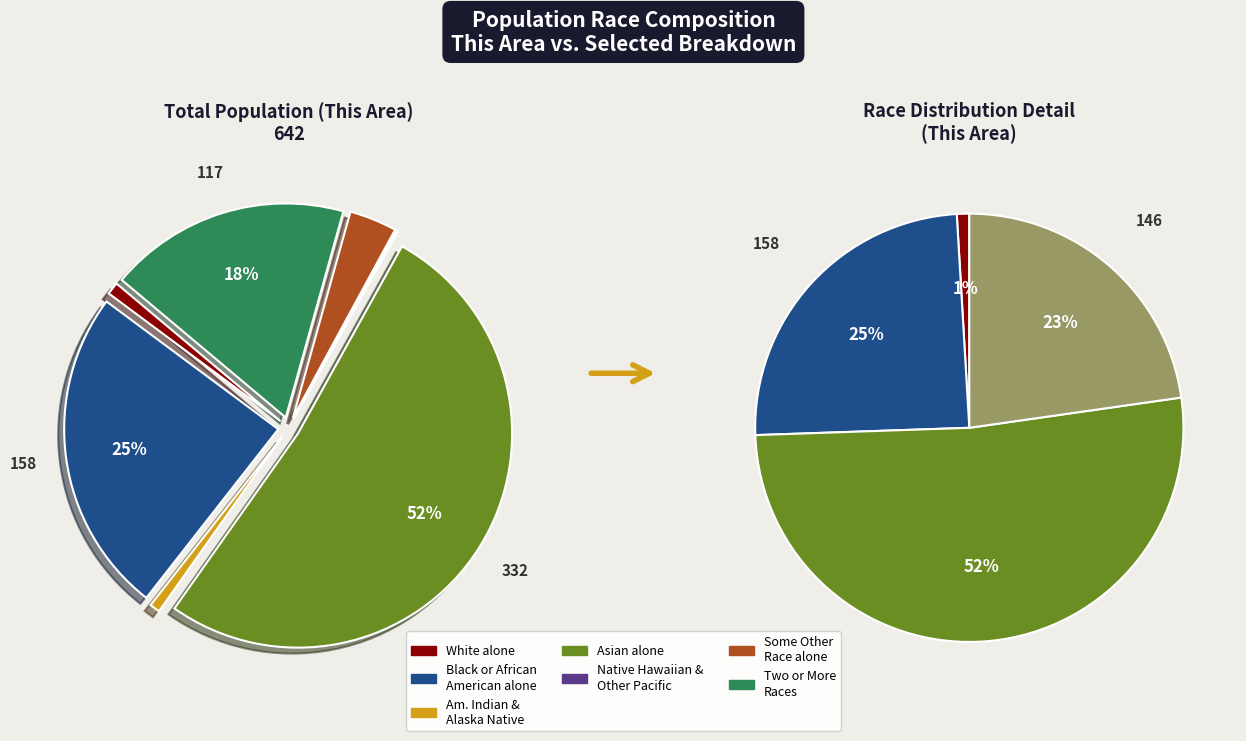

How many segments does this pie chart have?

7